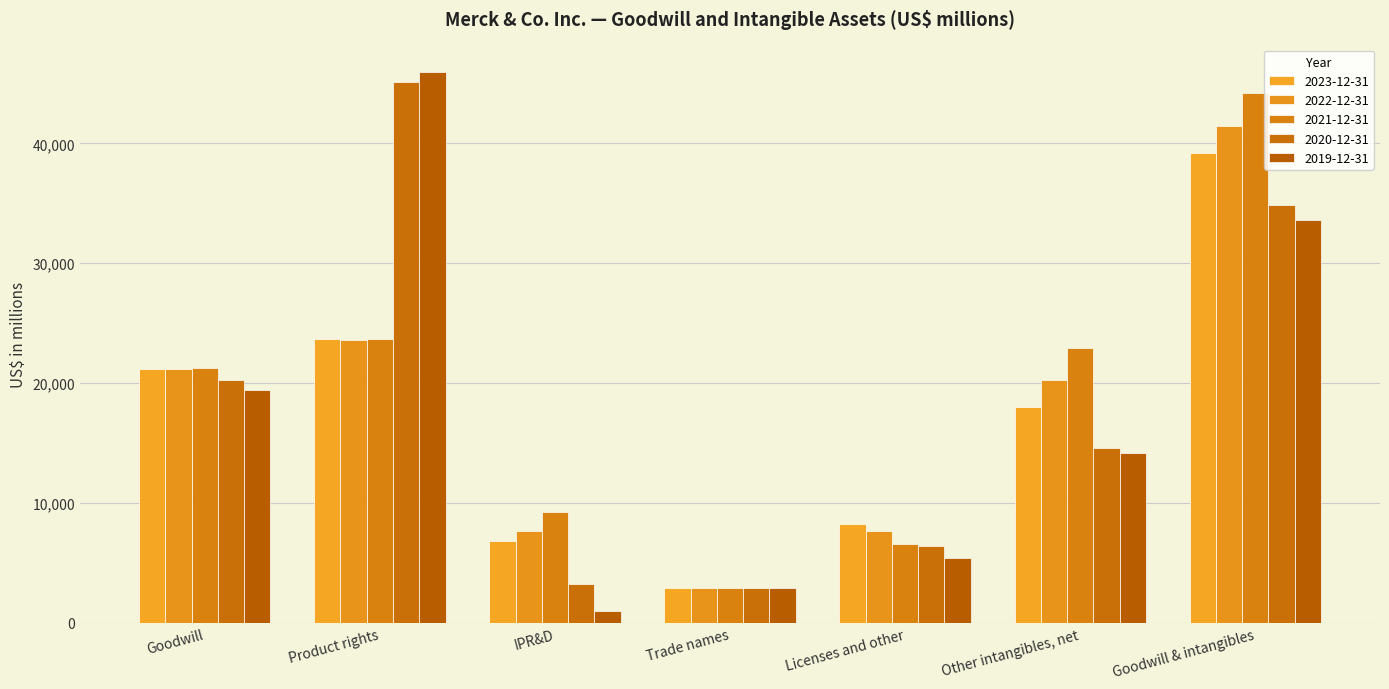

What is the sum of the 2023-12-31 values at Goodwill & intangibles and Goodwill?

60405